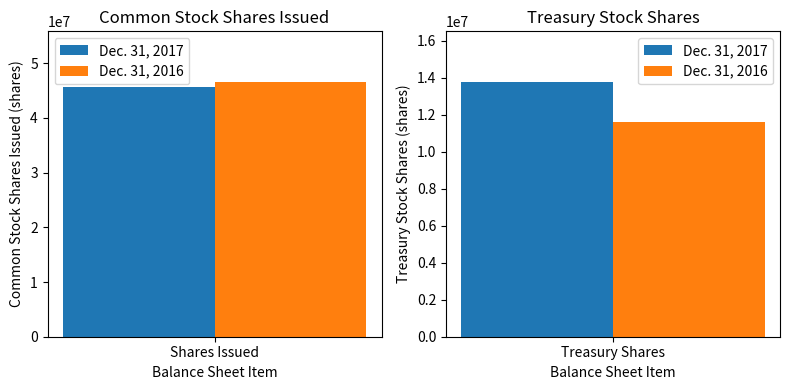

What is the total value across all series at Treasury stock, shares?

25348000